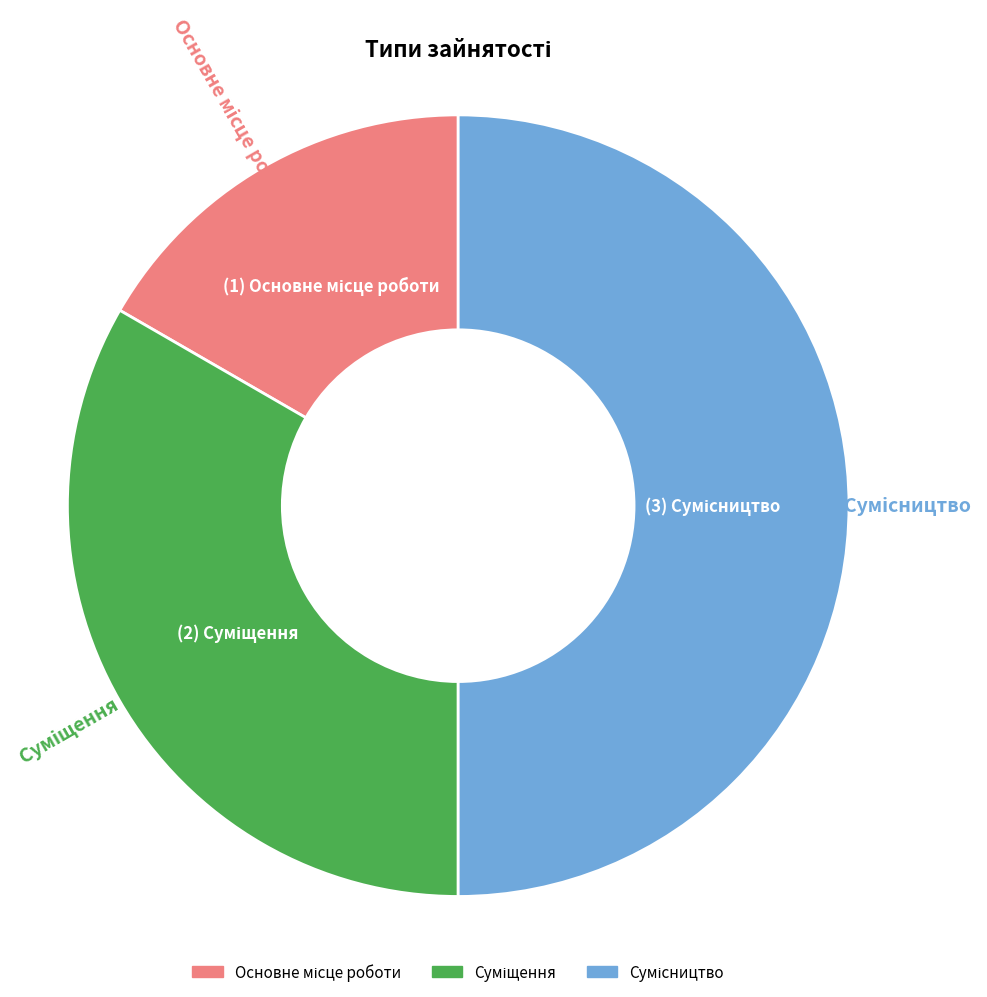

To the nearest percent, what is the difference between the Суміщення and Основне місце роботи slice percentages?

17%